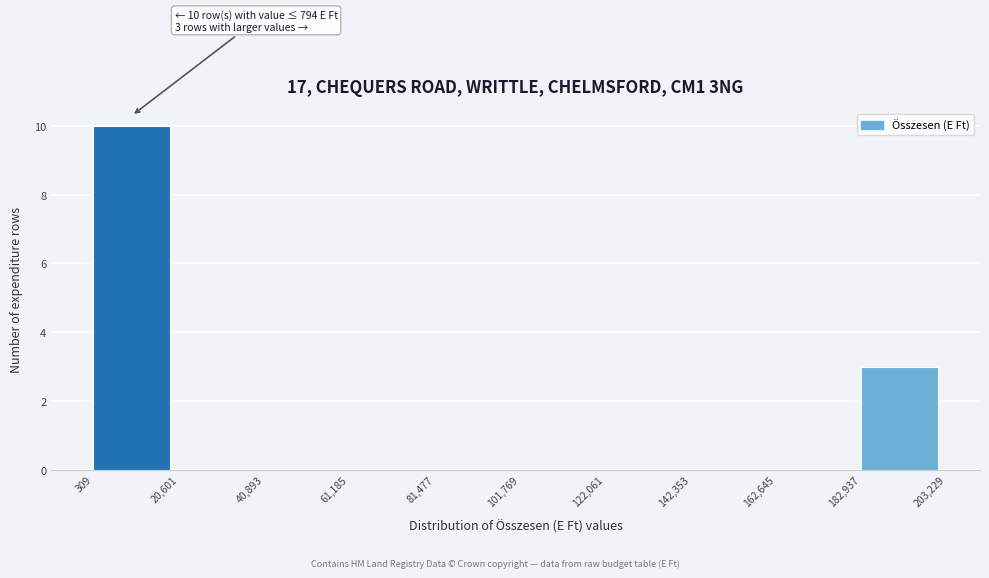

Which range on the x-axis has the tallest bar?

309 to 20,601